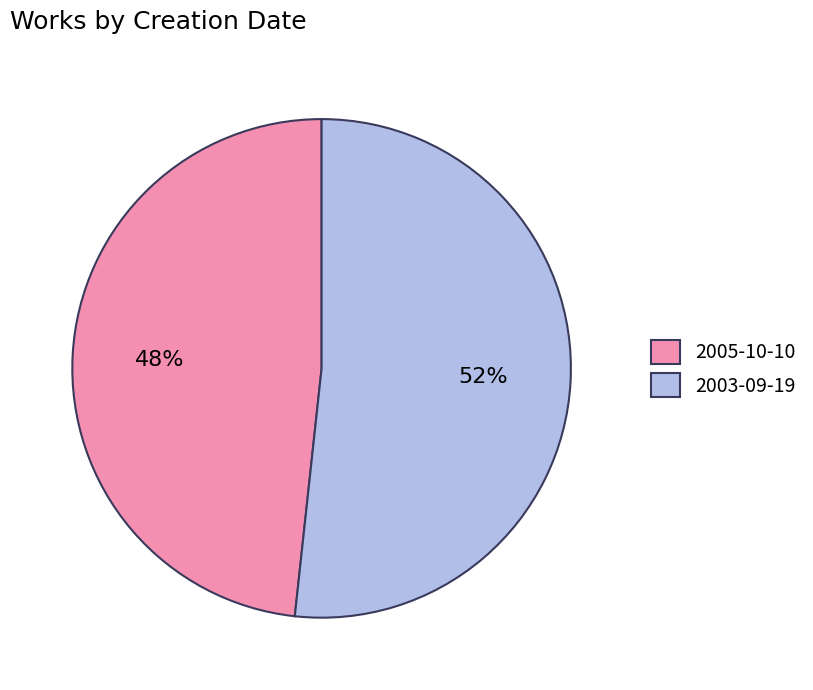

Rank the categories by value from highest to lowest.

2003-09-19, 2005-10-10